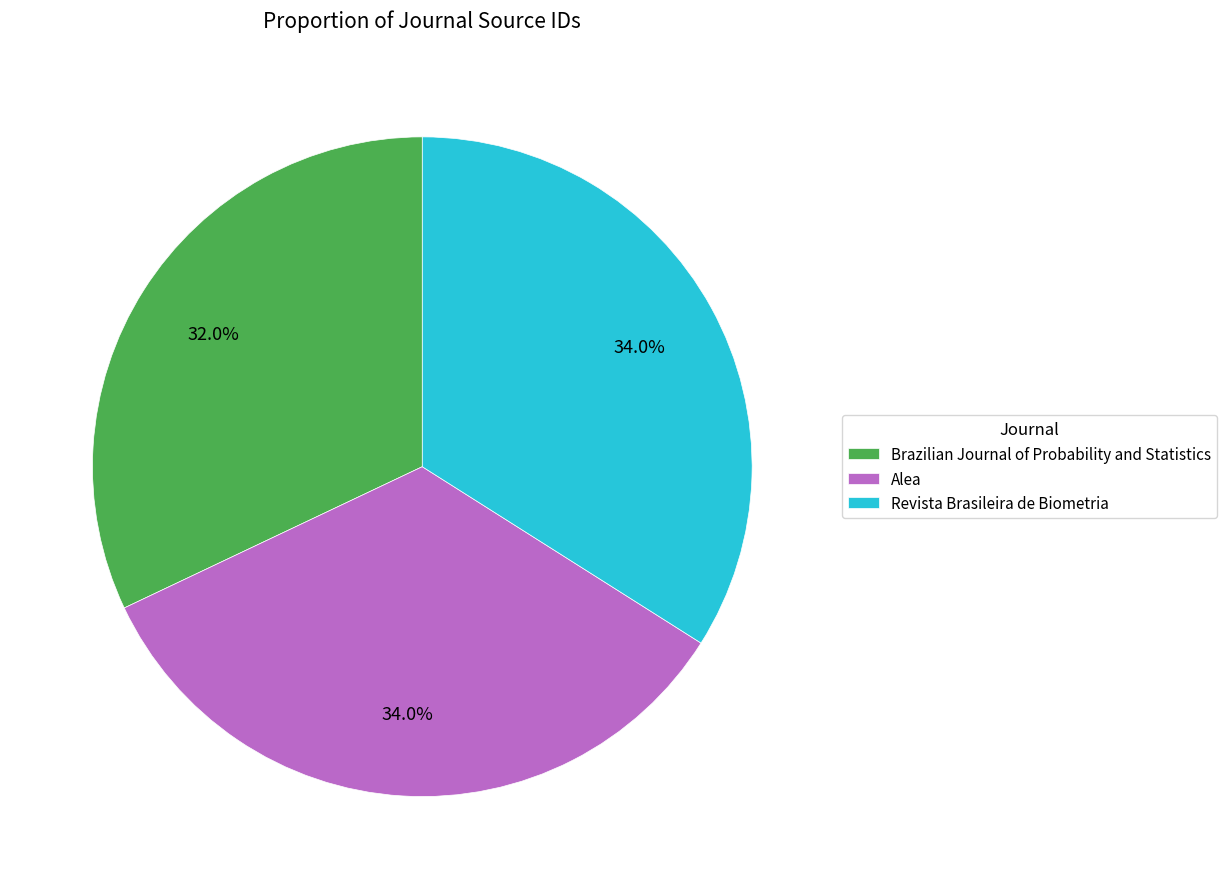

How many slices are in this pie chart?

3